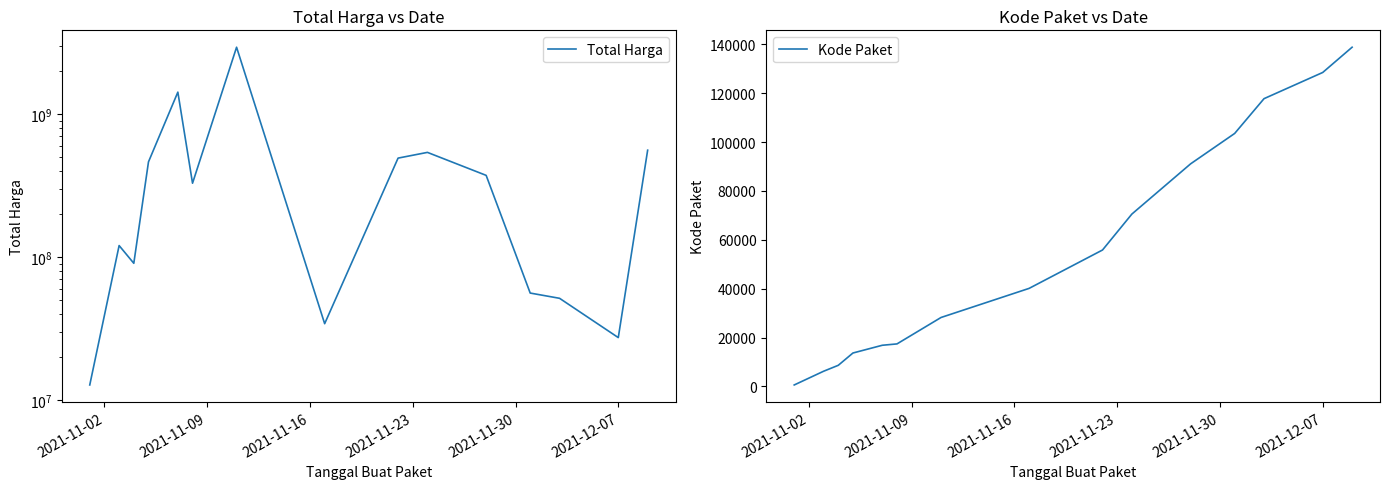

At which category does the chart reach its minimum across all series?

2021-11-02